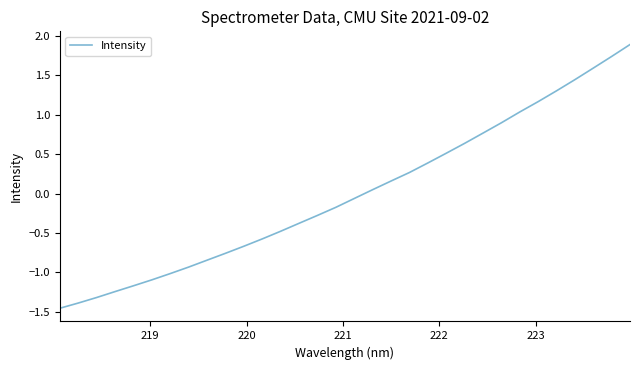

What is the maximum value shown in the chart?

1.9